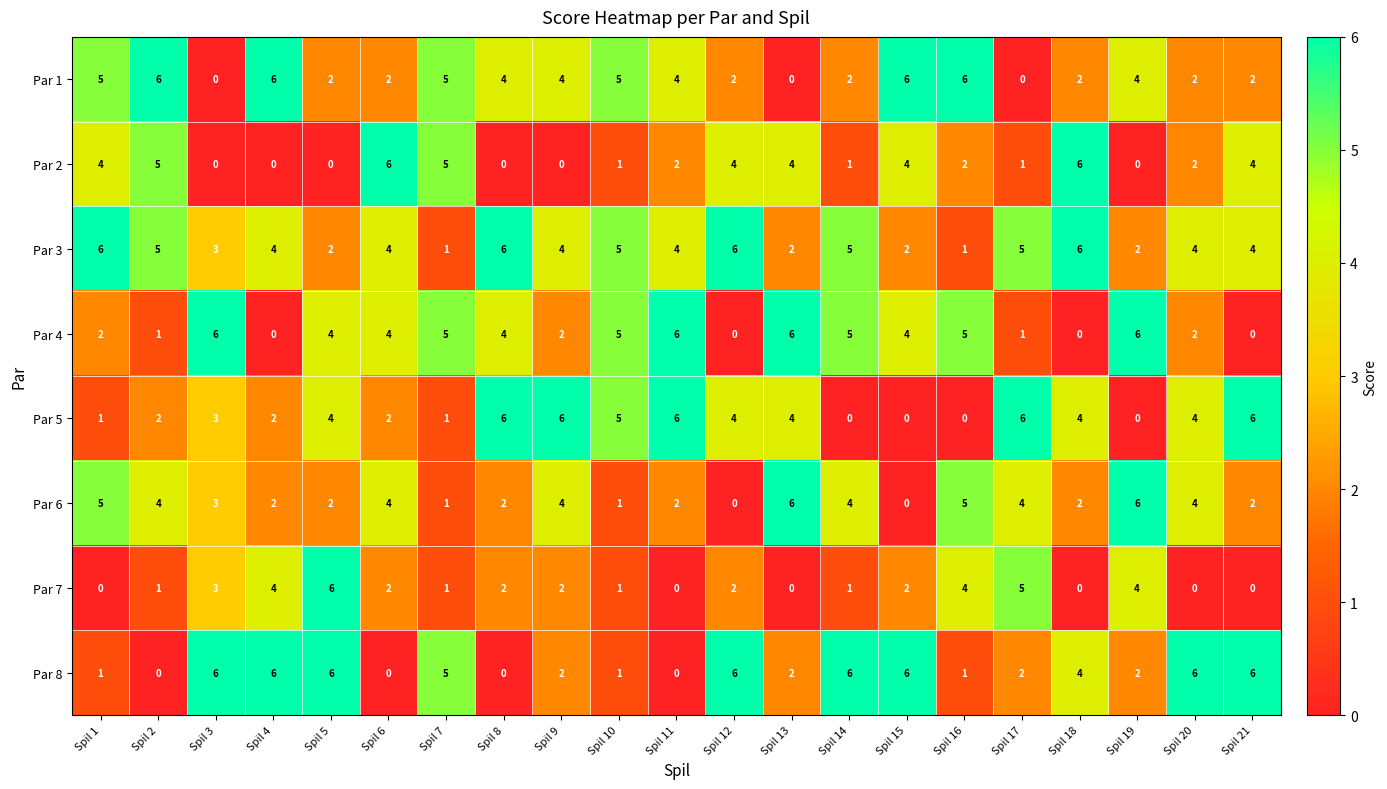

What is the maximum value shown in the chart?

6